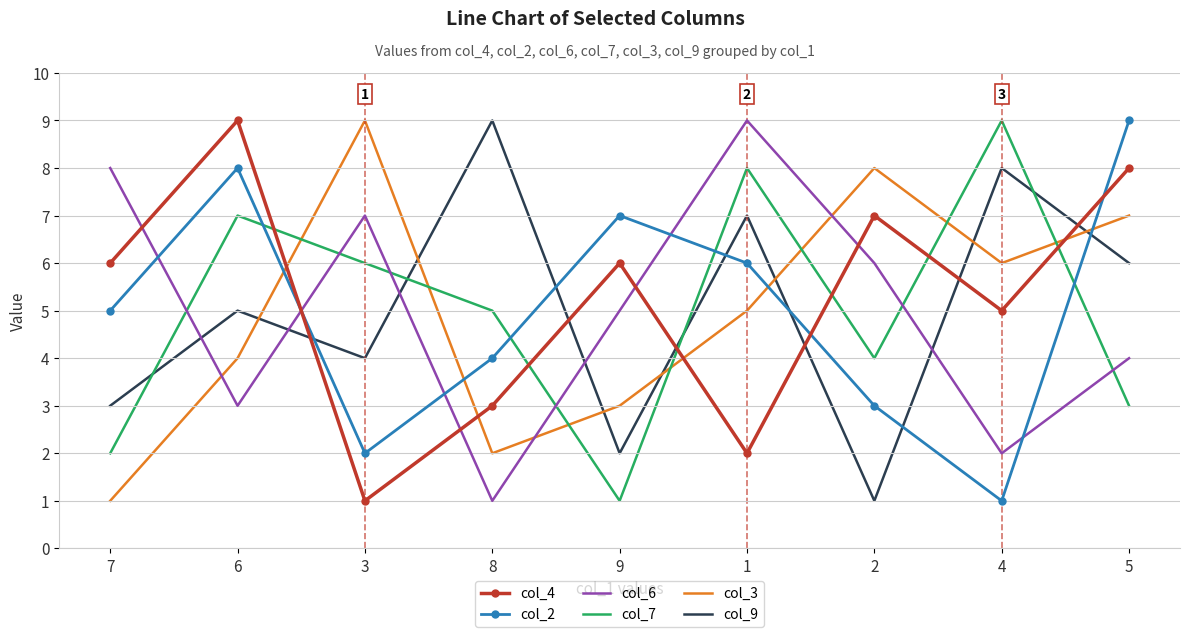

At which category does col_7 reach its first local valley?

9